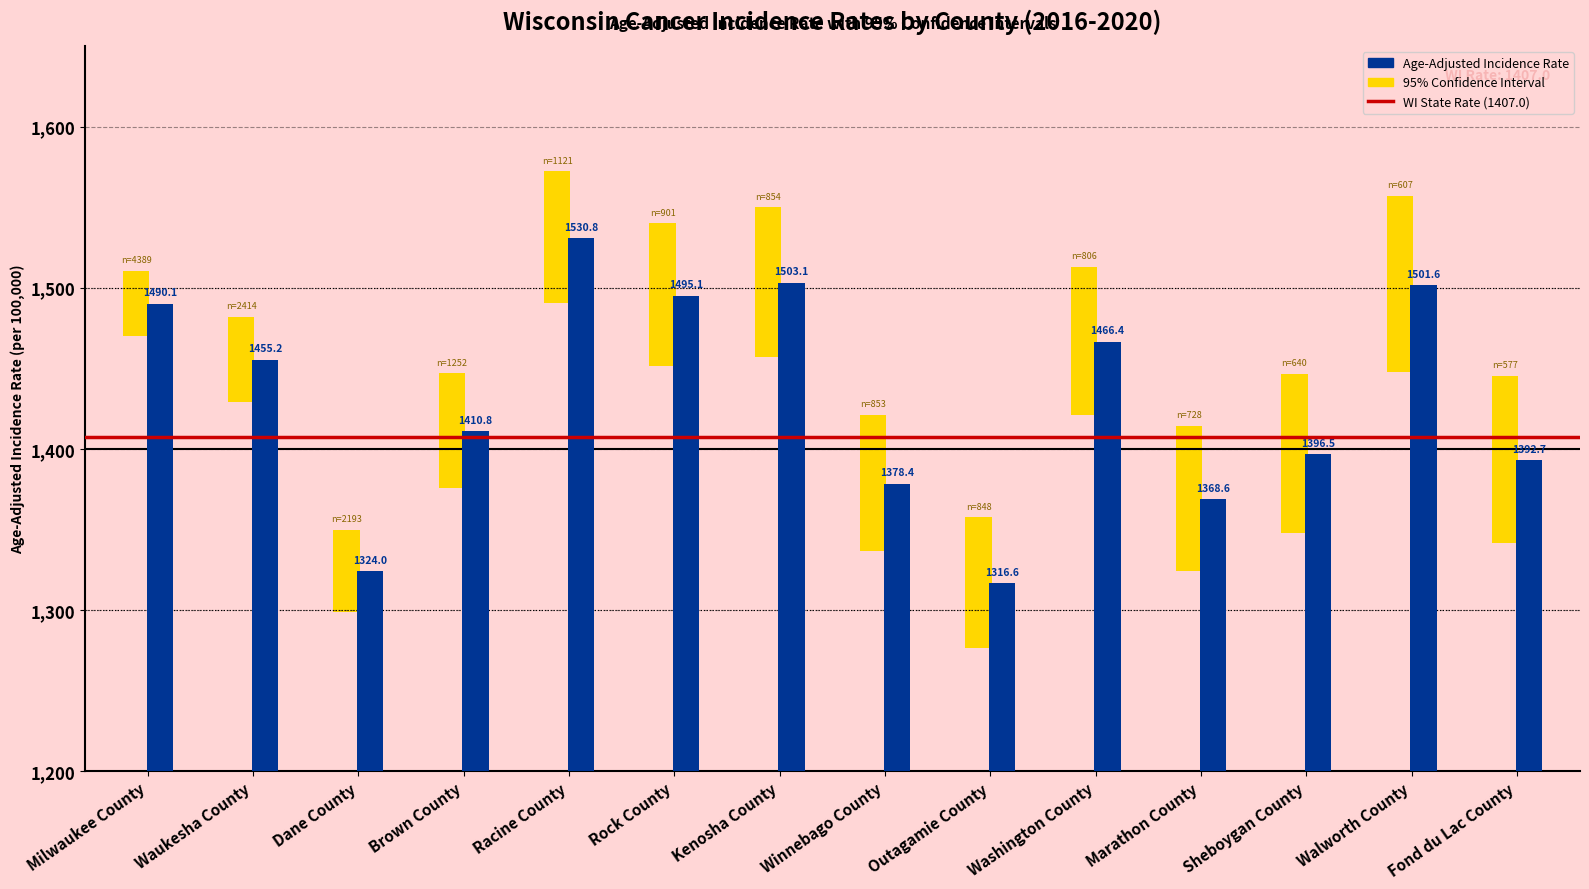

What is the sum of the Age-Adjusted Incidence Rate values at Marathon County and Waukesha County?

2823.8